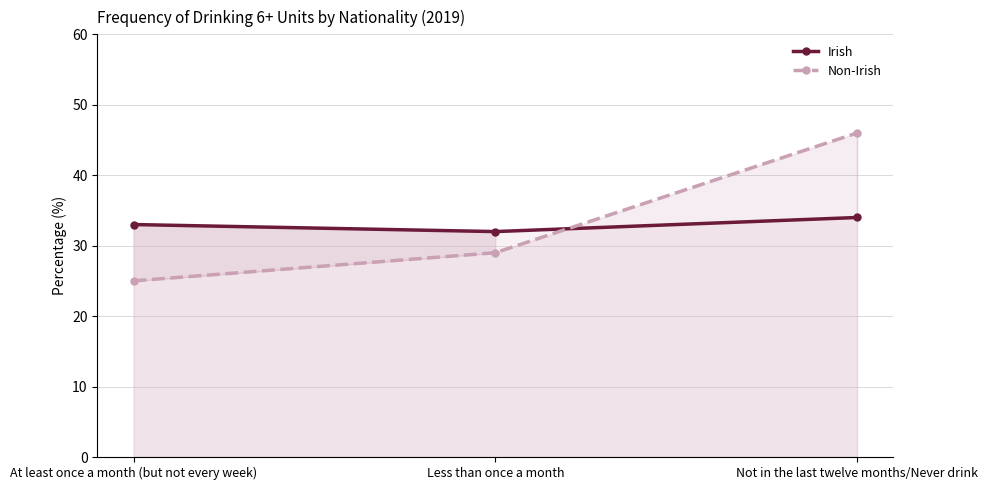

Reading left to right, list all the values displayed in this chart.

Irish: 33	32	34
Non-Irish: 25	29	46